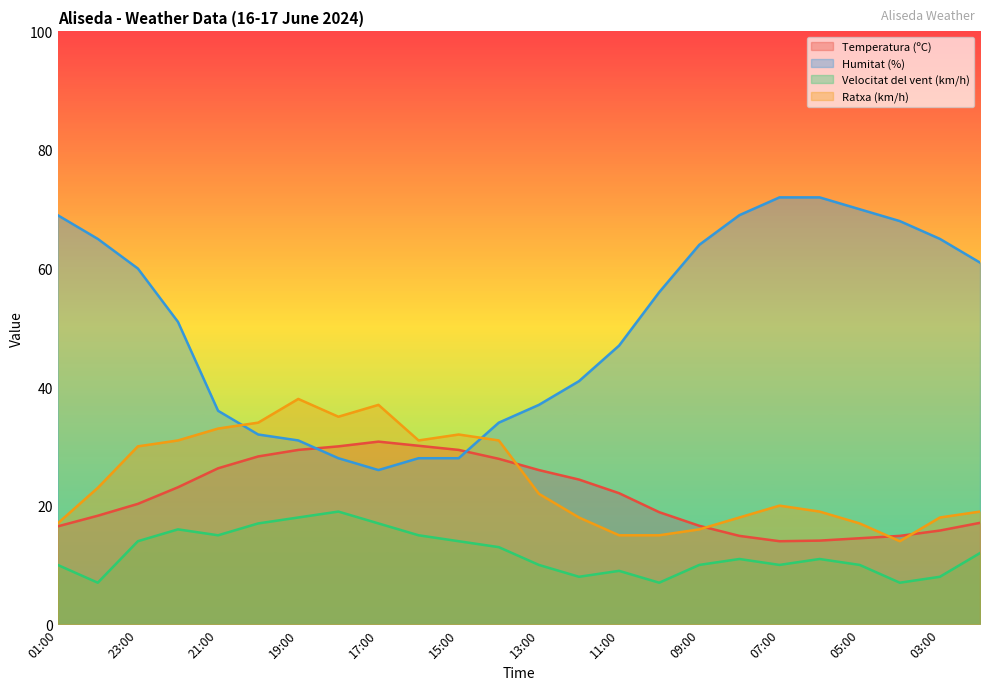

Where is Humitat (%) nearest to the value 49?

22:00